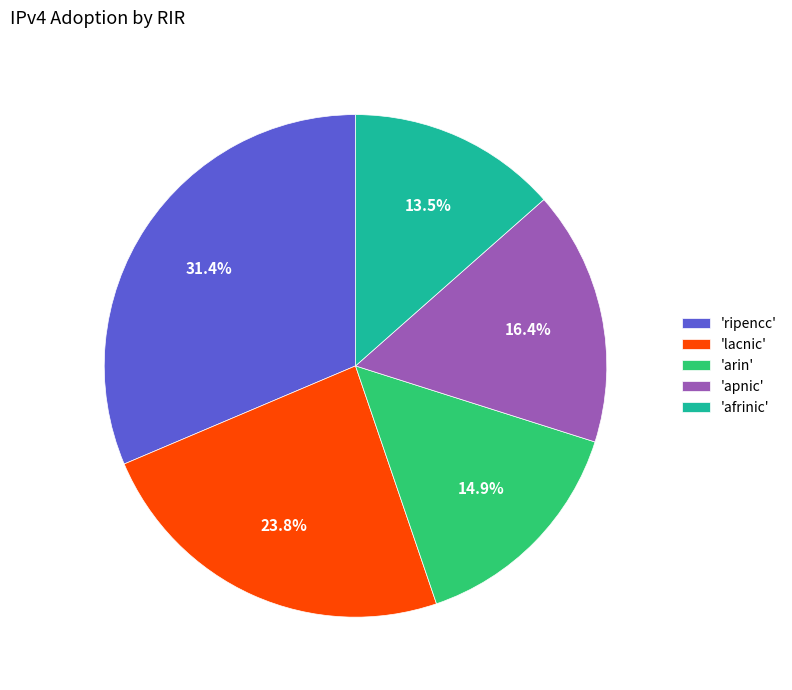

To the nearest percent, what is the average slice percentage?

20%